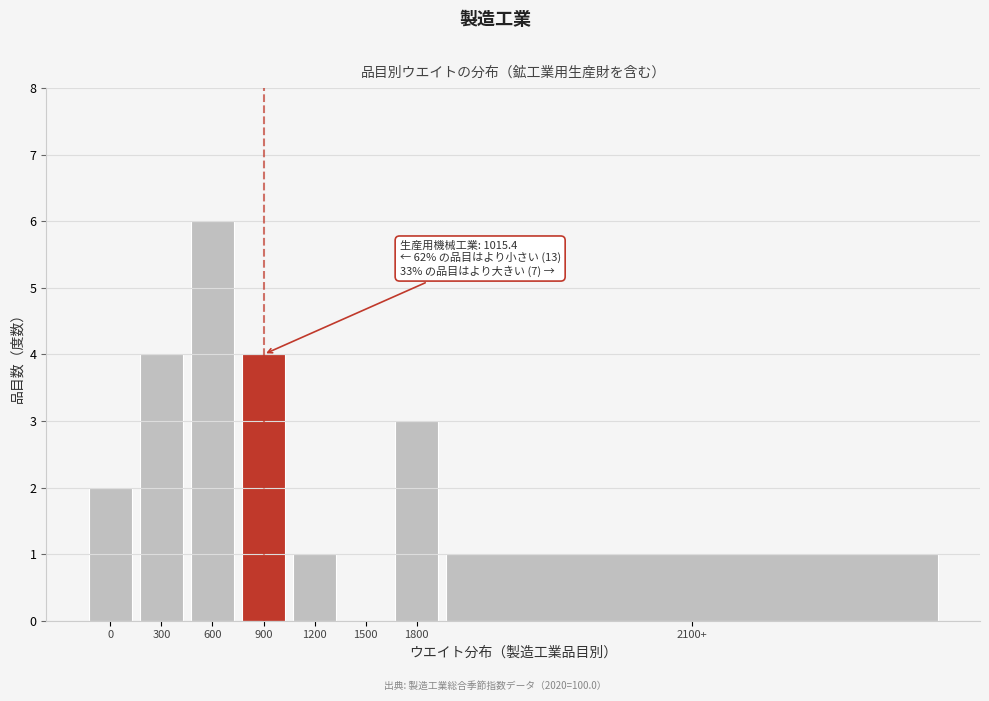

Reading left to right, list all the values displayed in this chart.

0=2	300=4	600=6	900=4	1200=1	1500=0	1800=3	2100+=1